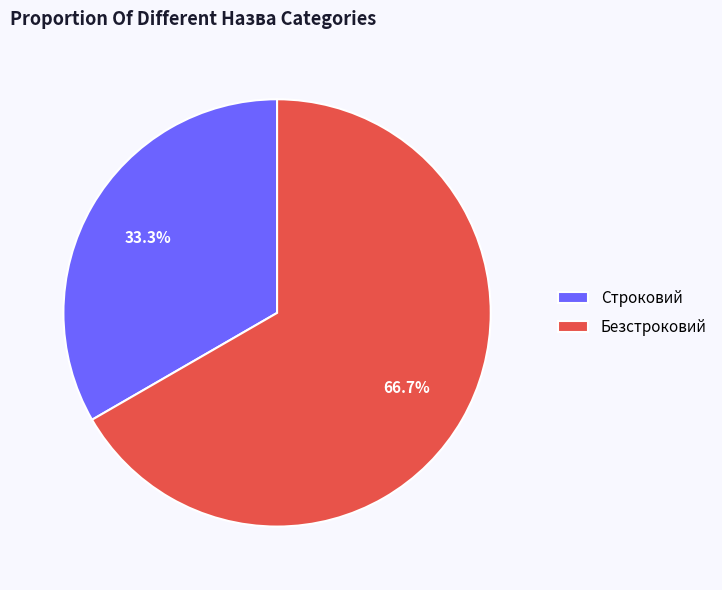

Is it true that Строковий is 44% of the pie?

False